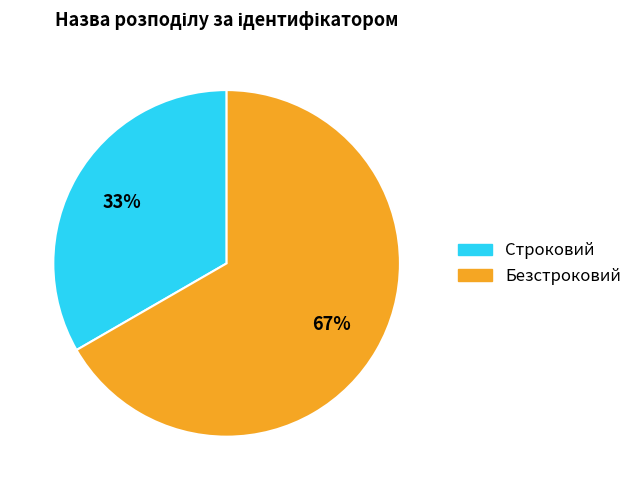

To the nearest percent, what is the combined percentage of Строковий and Безстроковий?

100%